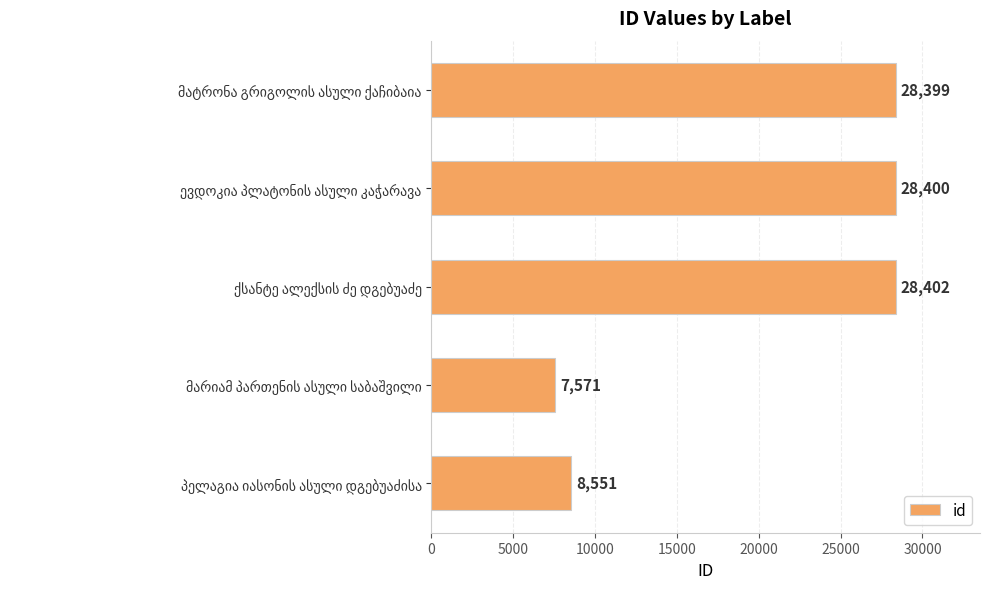

Does the chart contain stacked bars?

No